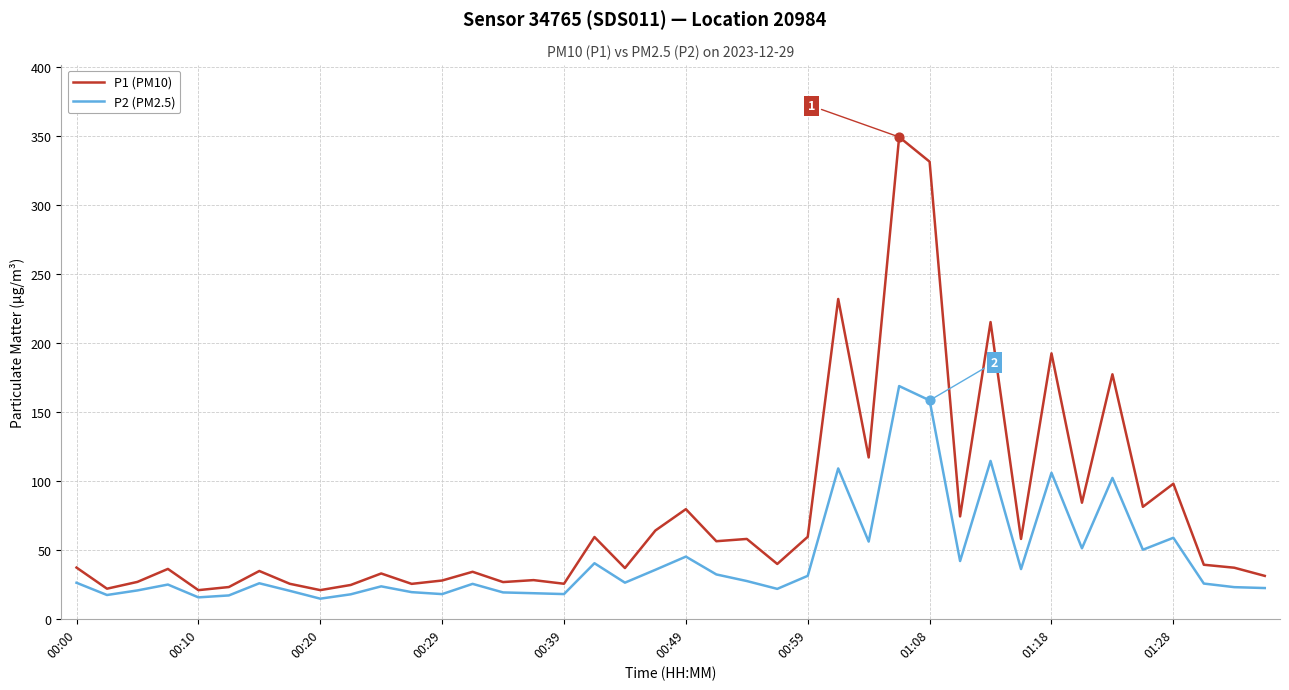

Which series has the largest range (max minus min)?

P1 (PM10)